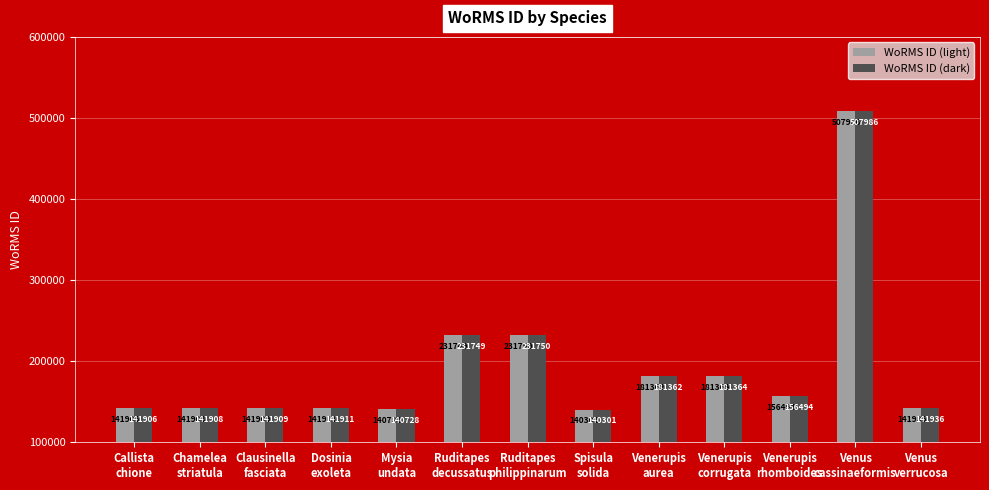

What is the difference between the WoRMS ID (light) values at Clausinella
fasciata and Mysia
undata?

1181